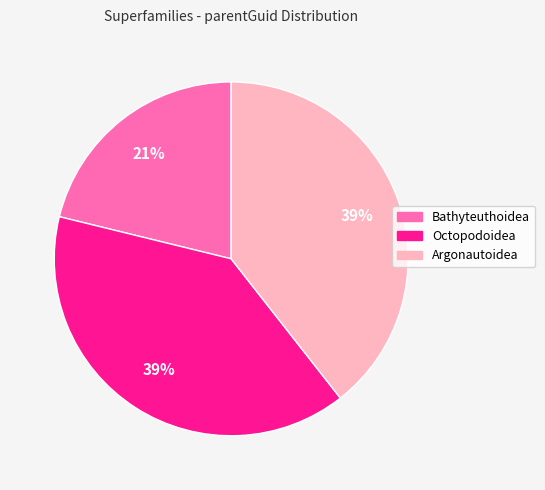

Do Bathyteuthoidea and Argonautoidea together represent more than half of the pie?

Yes